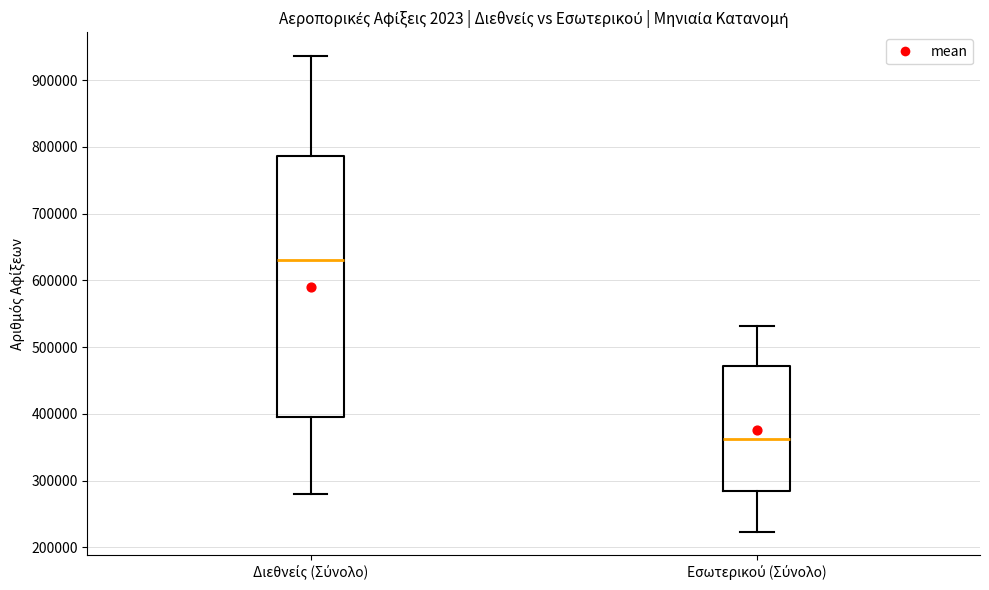

Which box's median line is the lowest?

Εσωτερικού (Σύνολο)